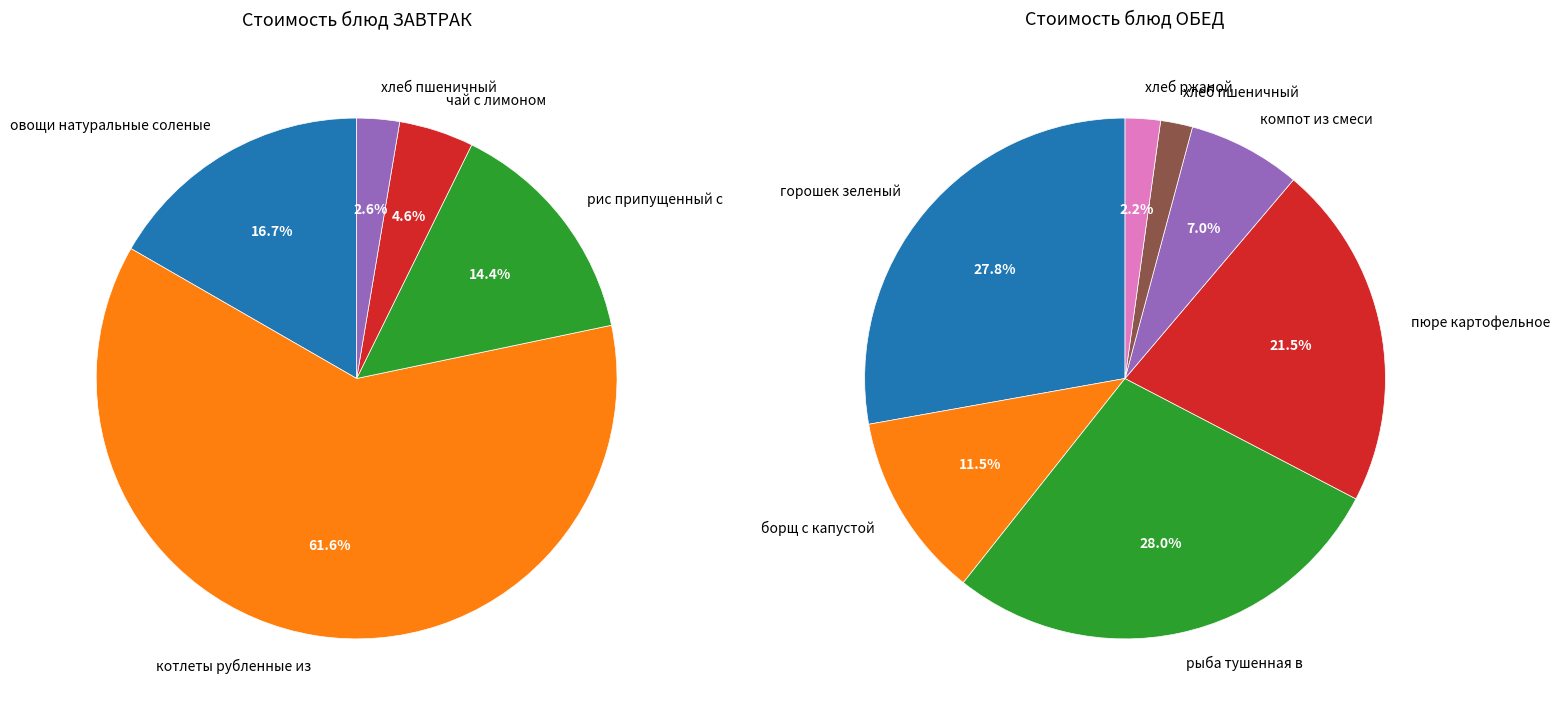

Do ХЛЕБ РЖАНОЙ and РИС ПРИПУЩЕННЫЙ С ТОМАТОМ together represent more than half of the pie?

No